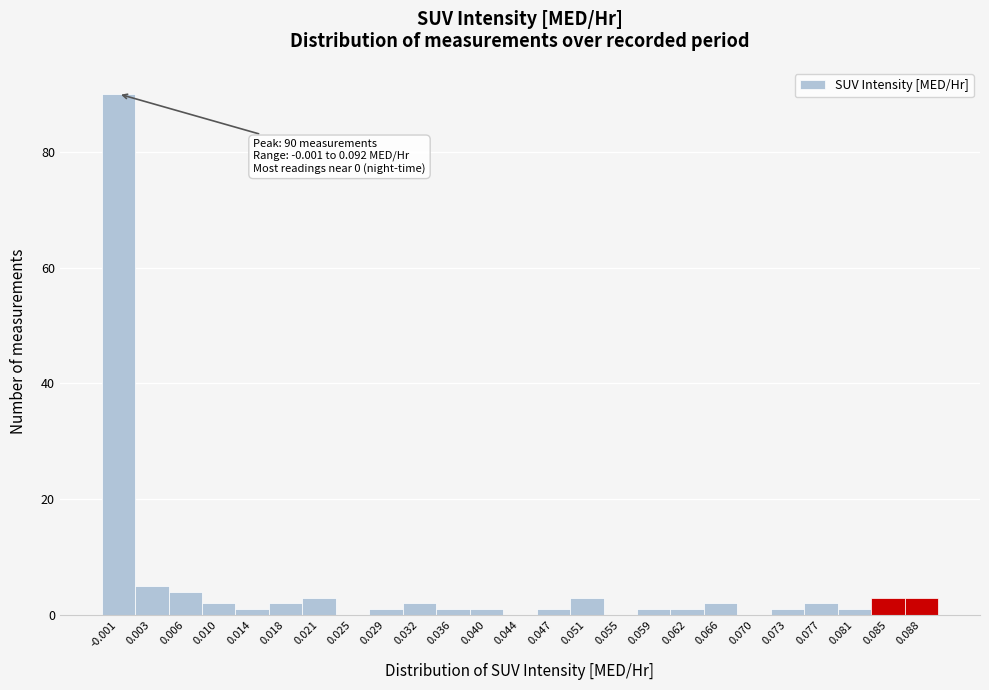

Reading left to right, what are all the values shown in this chart?

-0.001=90	0.003=5	0.006=4	0.010=2	0.014=1	0.018=2	0.021=3	0.025=0	0.029=1	0.032=2	0.036=1	0.040=1	0.044=0	0.047=1	0.051=3	0.055=0	0.059=1	0.062=1	0.066=2	0.070=0	0.073=1	0.077=2	0.081=1	0.085=3	0.088=3